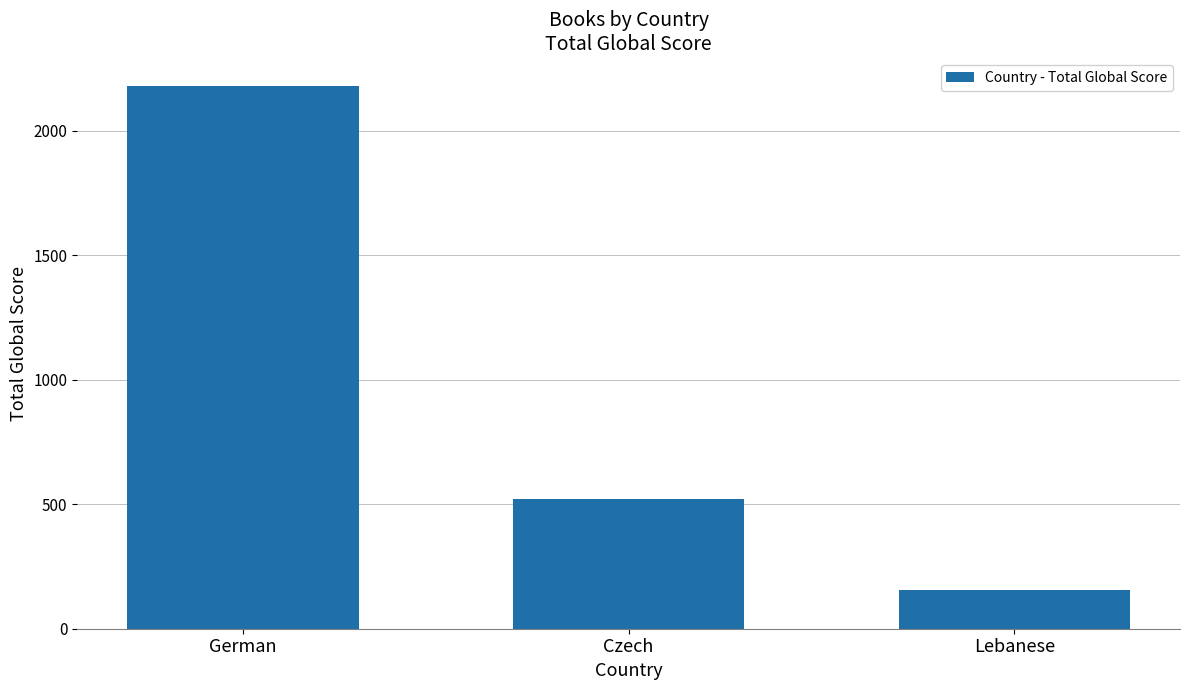

At which label is the value closest to 1169?

Czech